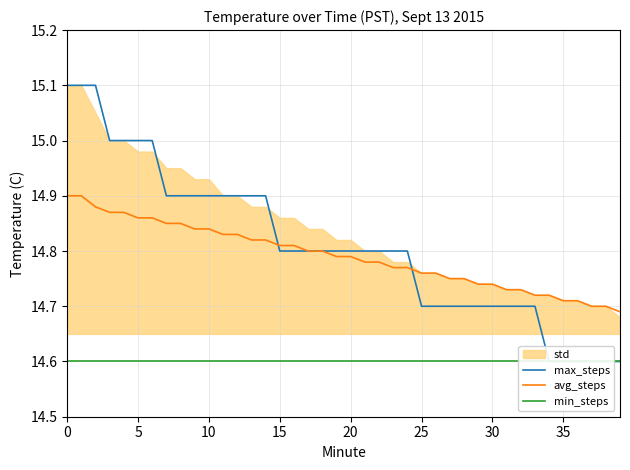

What is the difference between the maximum and minimum values in the avg_steps series?

0.2